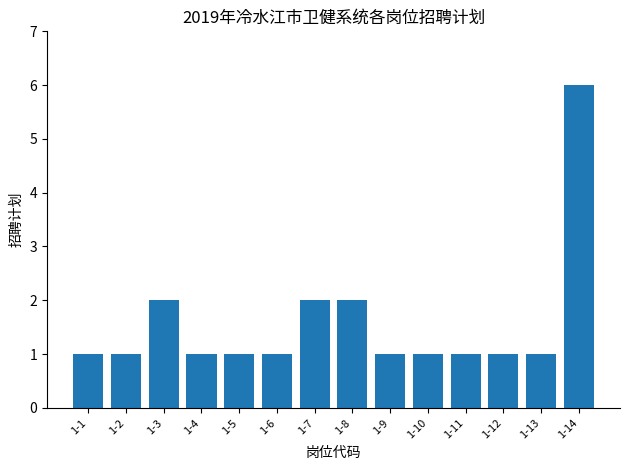

Approximately how many times larger is the value at 1-9 compared to 1-1?

1.0